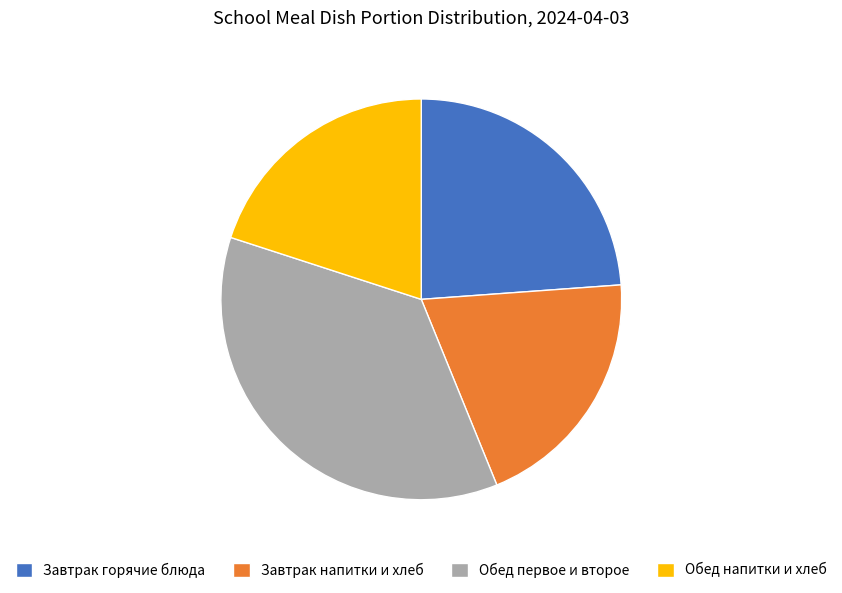

True or false: Обед первое и второе accounts for 42% of the total.

False